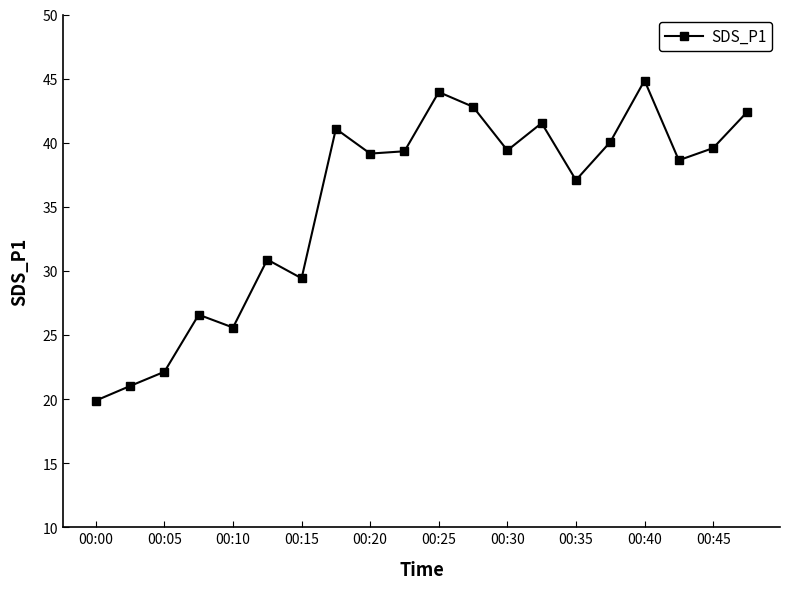

What is the value of the 3rd point from the left?

22.1